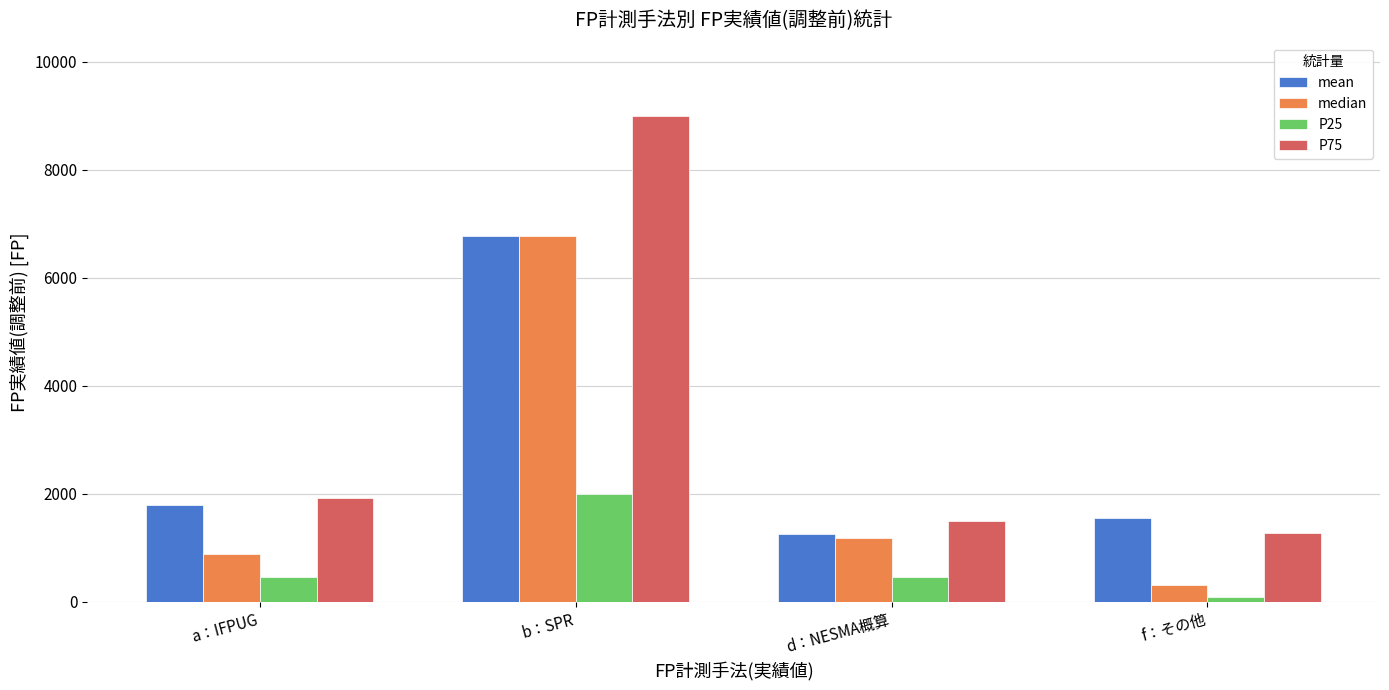

Is the value of P25 at d：NESMA概算 greater than the value of P75 at a：IFPUG?

No